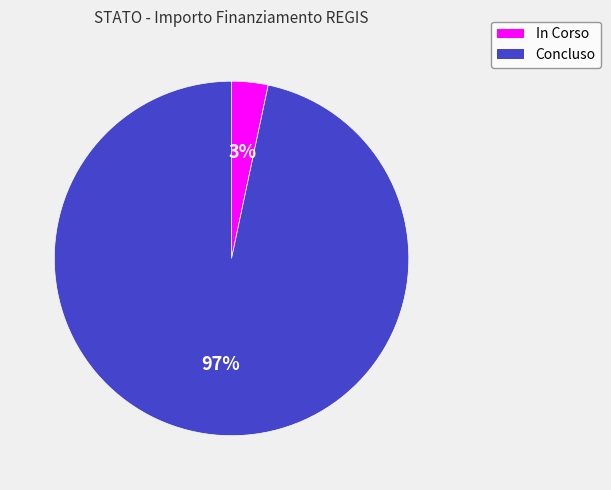

Which slice is the smallest?

In Corso